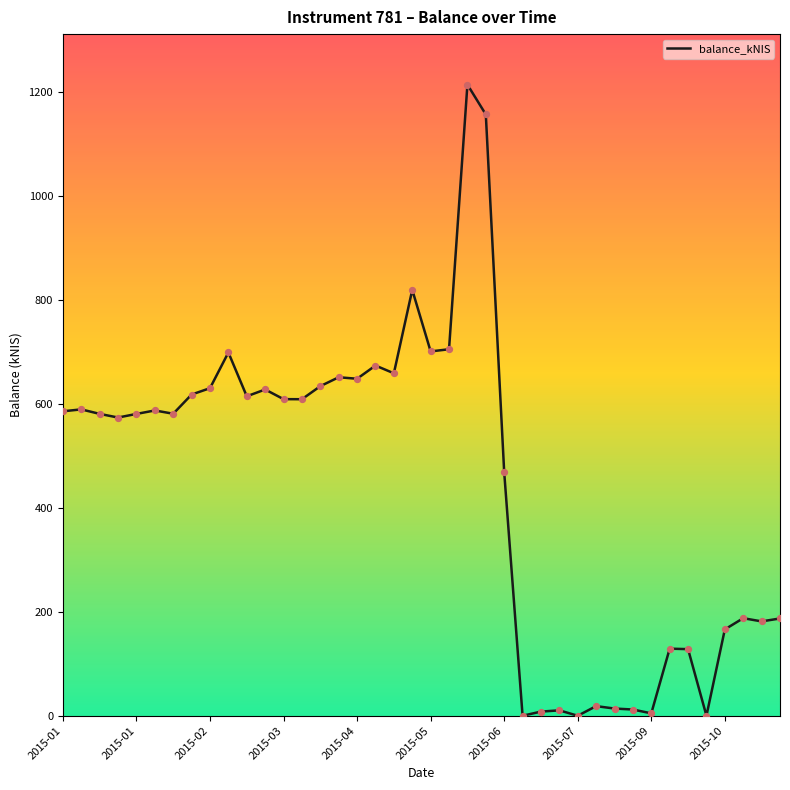

What is the greatest value displayed?

1214.6